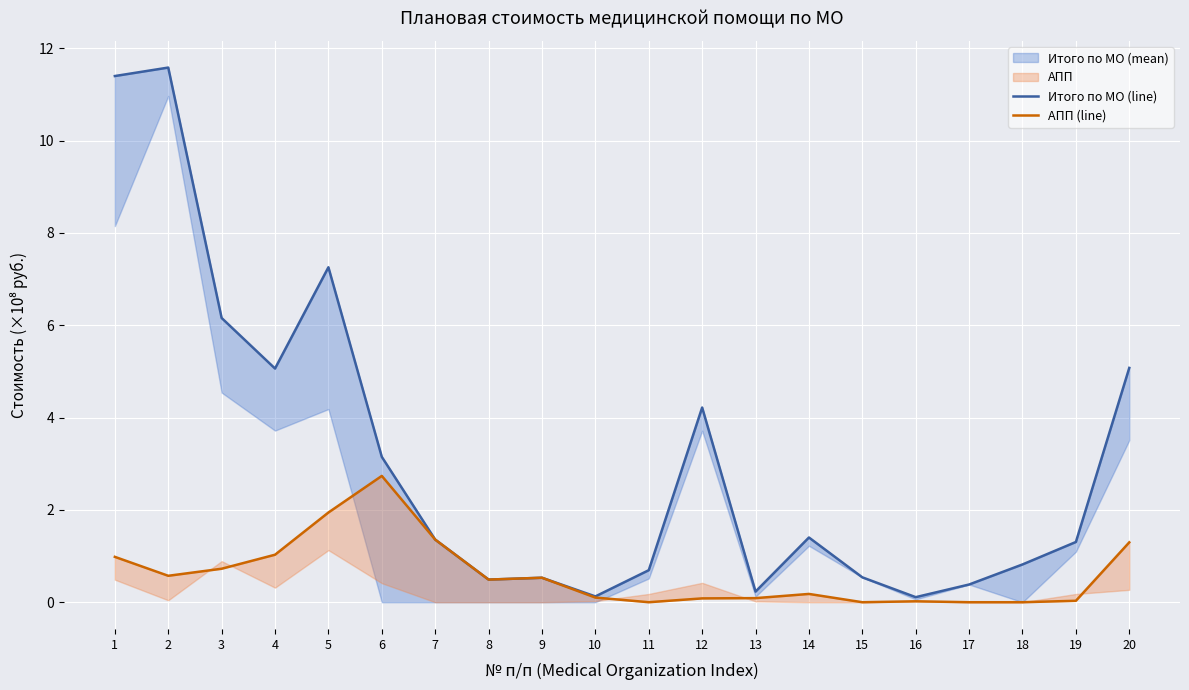

How many interior local peaks does the АПП (line) series have?

4